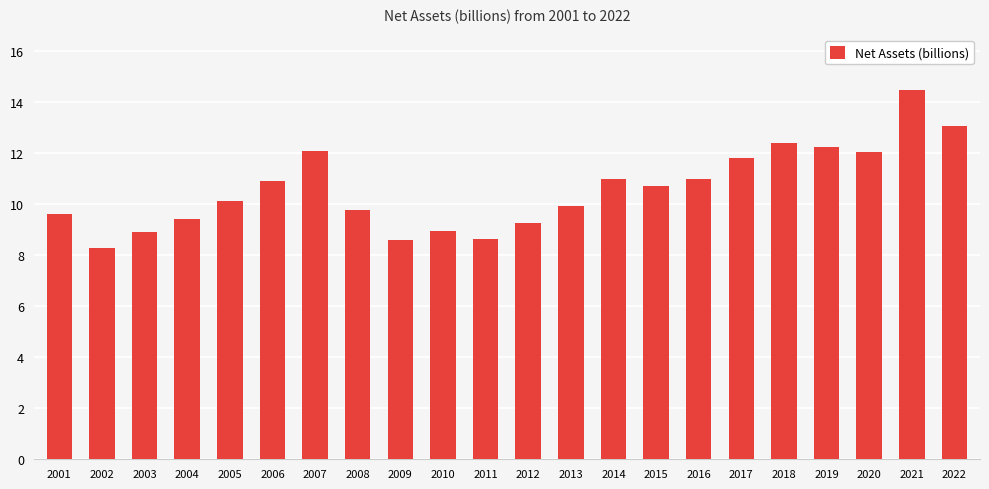

What is the difference between the maximum and minimum values?

6.2